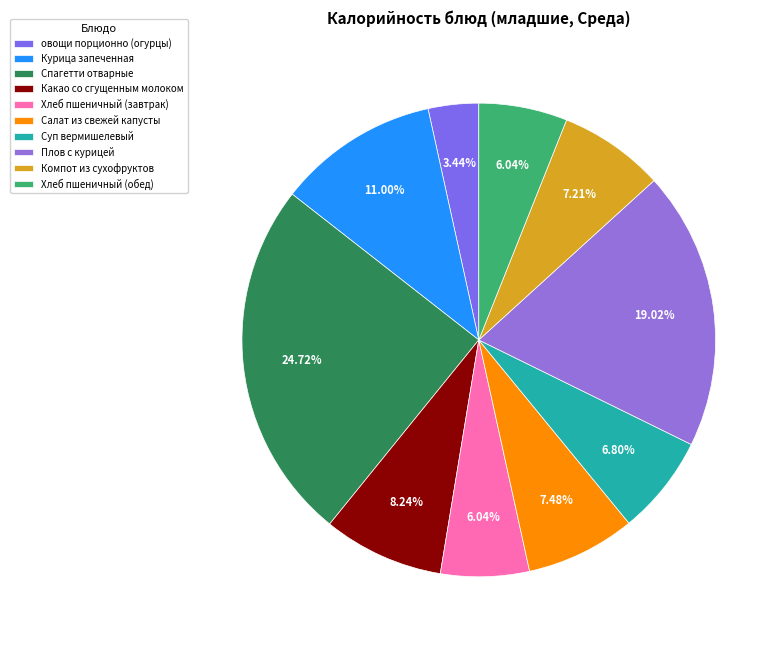

To the nearest percent, what is the average slice percentage?

10%